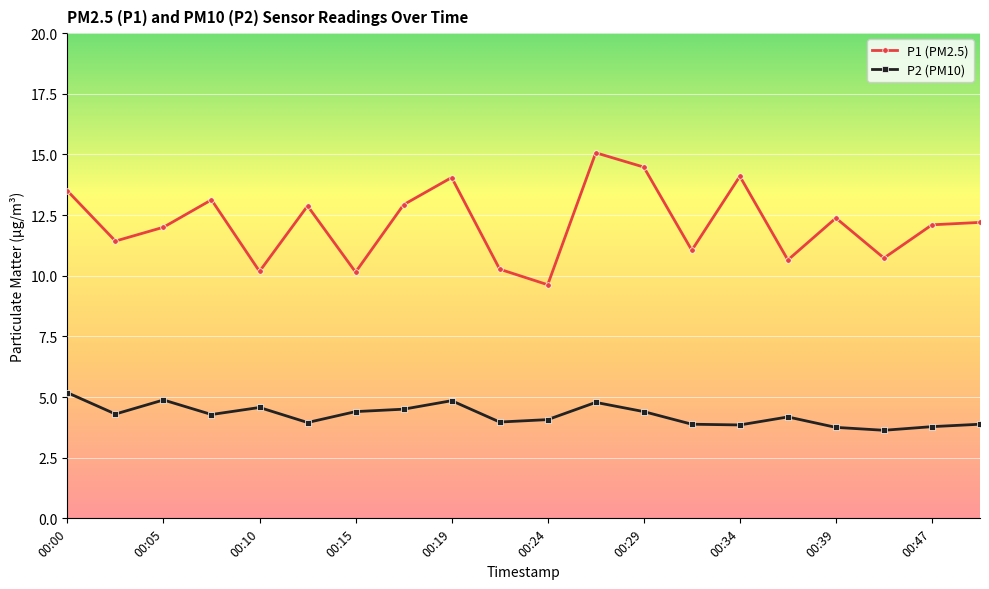

What is the minimum value for P1 (PM2.5)?

9.6